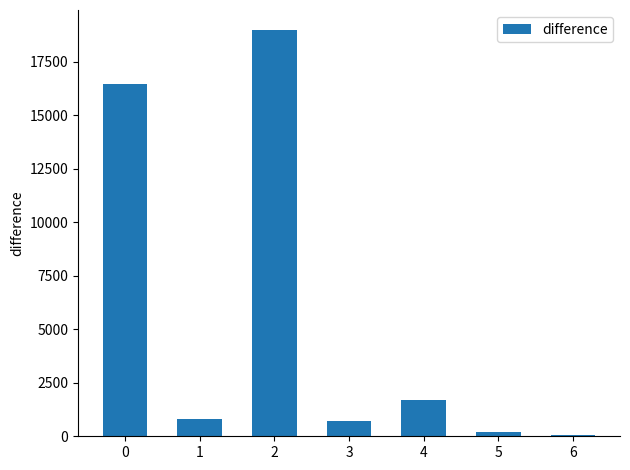

What is the maximum value shown in the chart?

18978